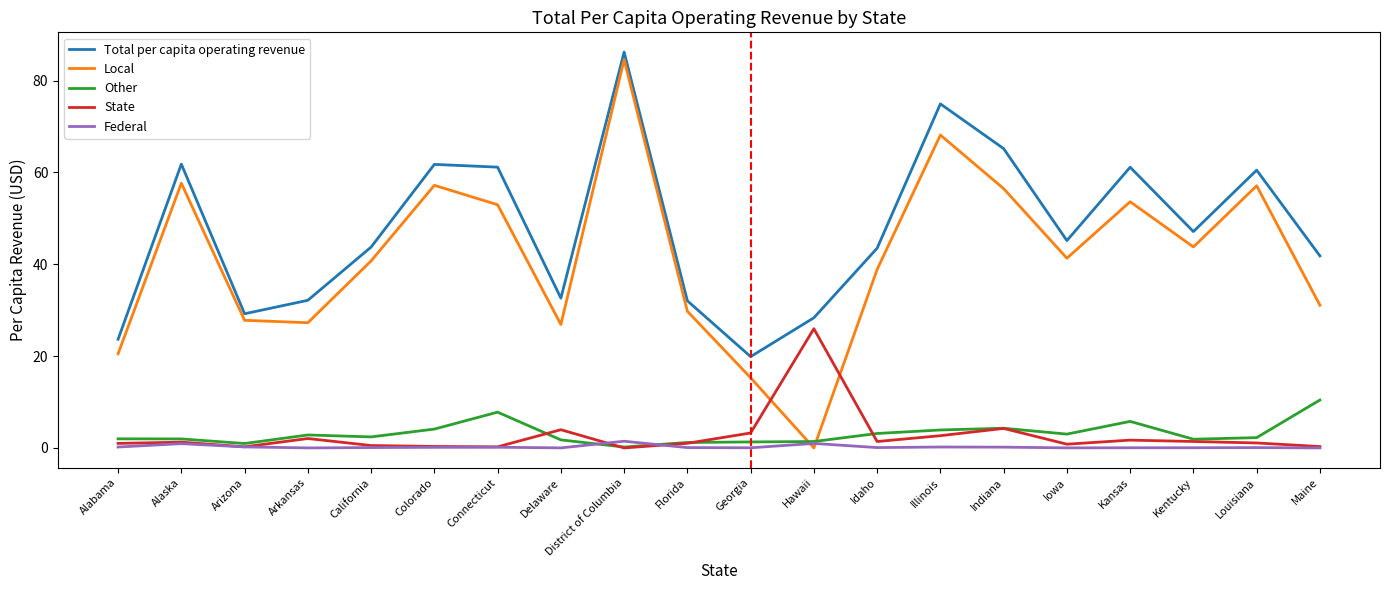

Which series has the widest spread of values?

Local